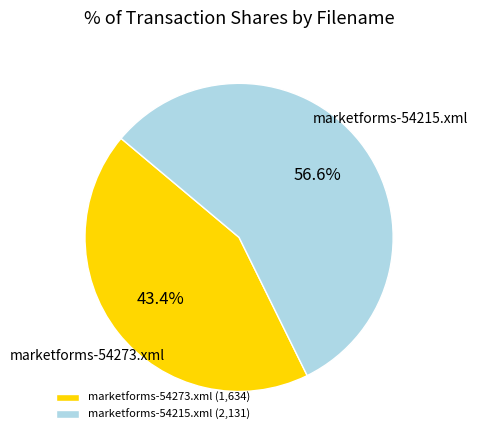

The marketforms-54273.xml slice represents 43% of the pie. True or false?

True